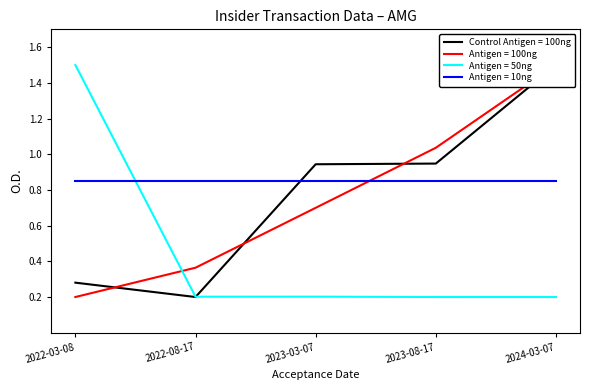

Between 2022-03-08 and 2024-03-07, which series saw the biggest shift?

sharesOwnedFollowingTransaction